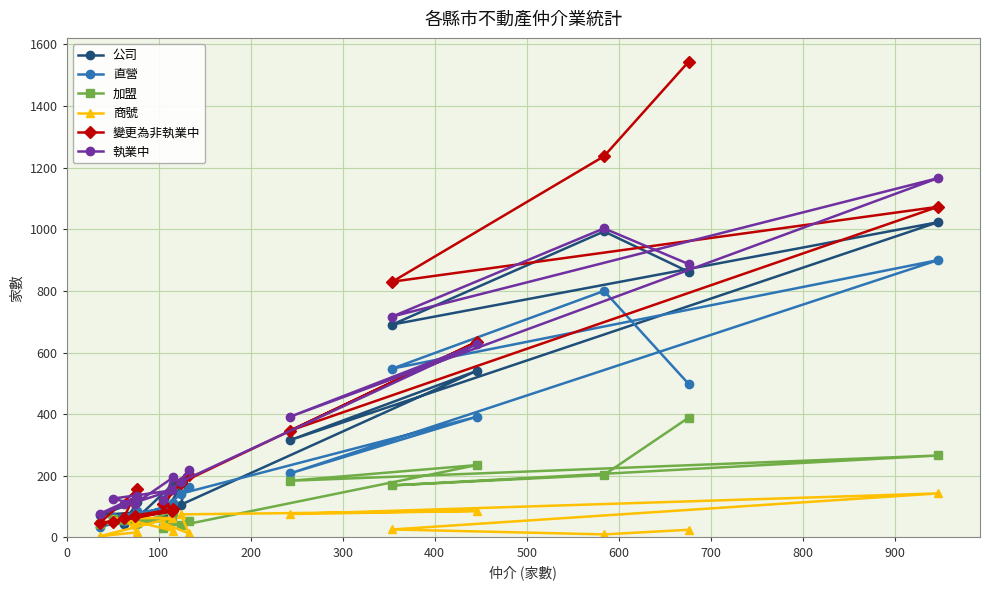

List the series in order of their peak value, highest first.

變更為非執業中, 執業中, 公司, 直營, 加盟, 商號